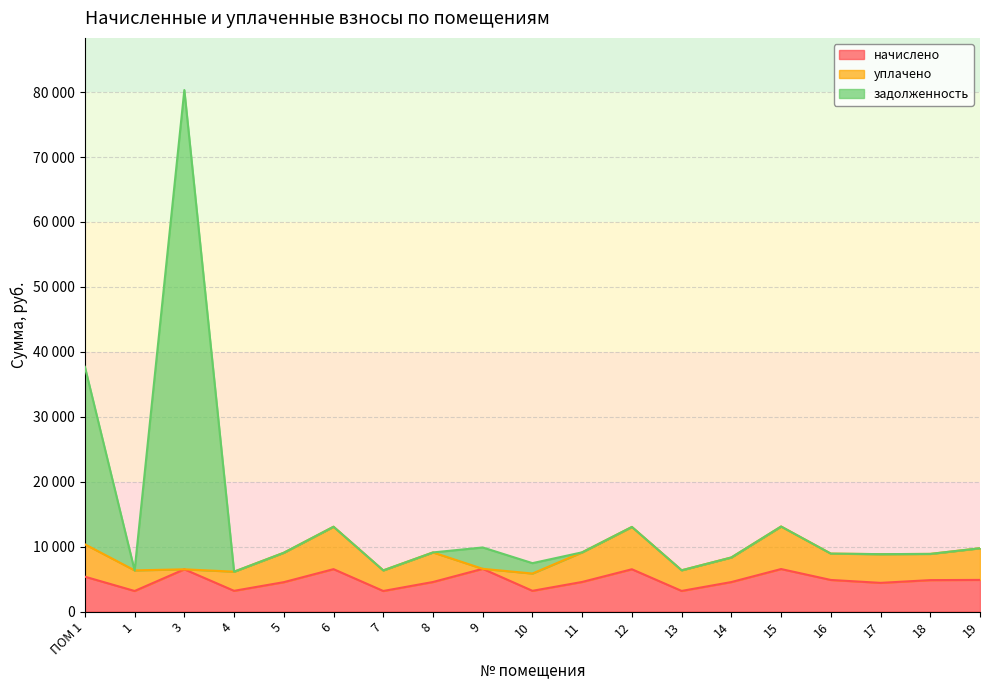

Where is the first local minimum for начислено?

1